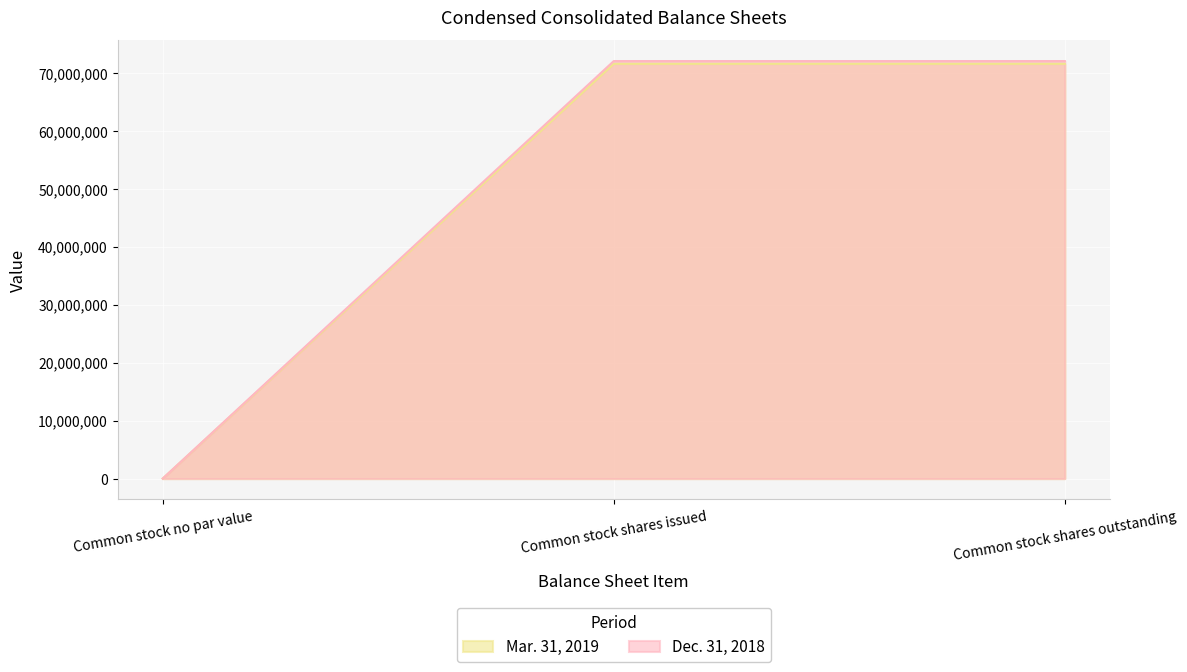

Reading left to right, what are all the values shown in this chart?

Mar. 31, 2019: Common stock no par value=0	Common stock shares issued=71586188	Common stock shares outstanding=71586188
Dec. 31, 2018: Common stock no par value=0	Common stock shares issued=72055688	Common stock shares outstanding=72055688